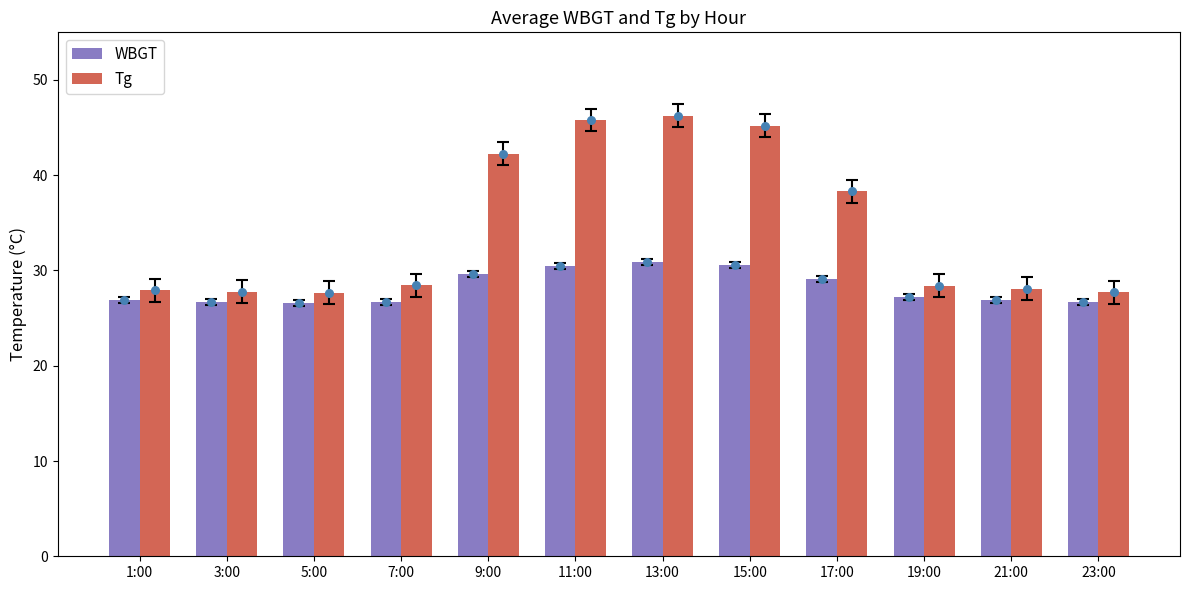

At which category is the sum across all series the highest?

13:00